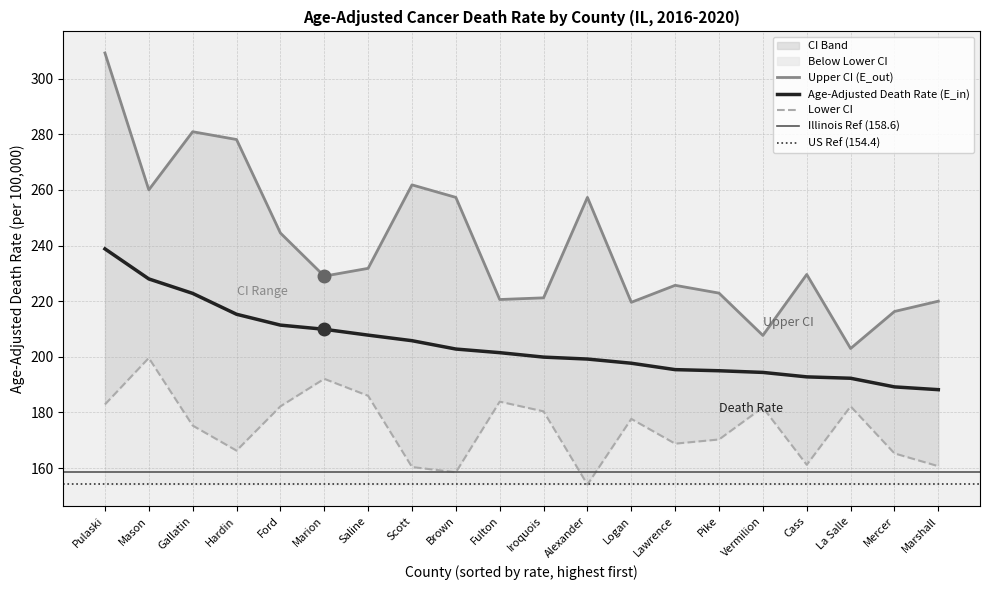

True or false: Lower CI and Upper CI cross at least once.

False